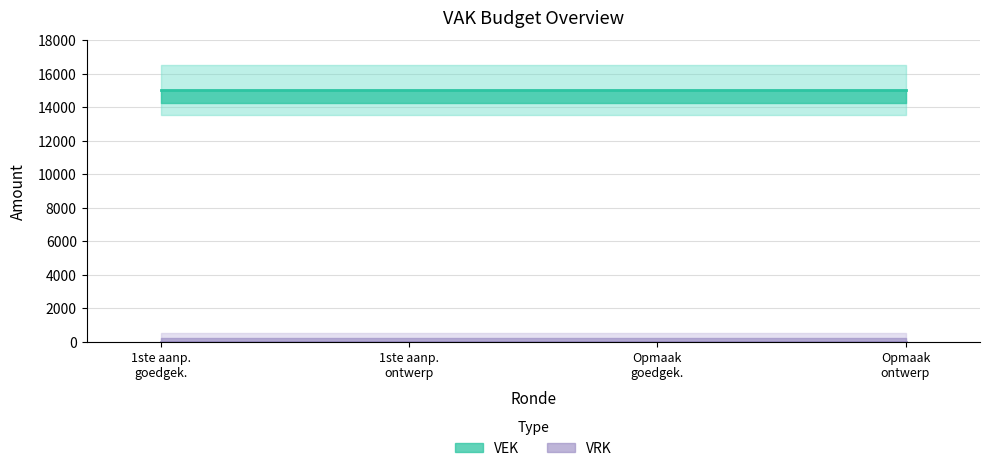

True or false: VRK has more than 1 points higher than both neighbors.

False